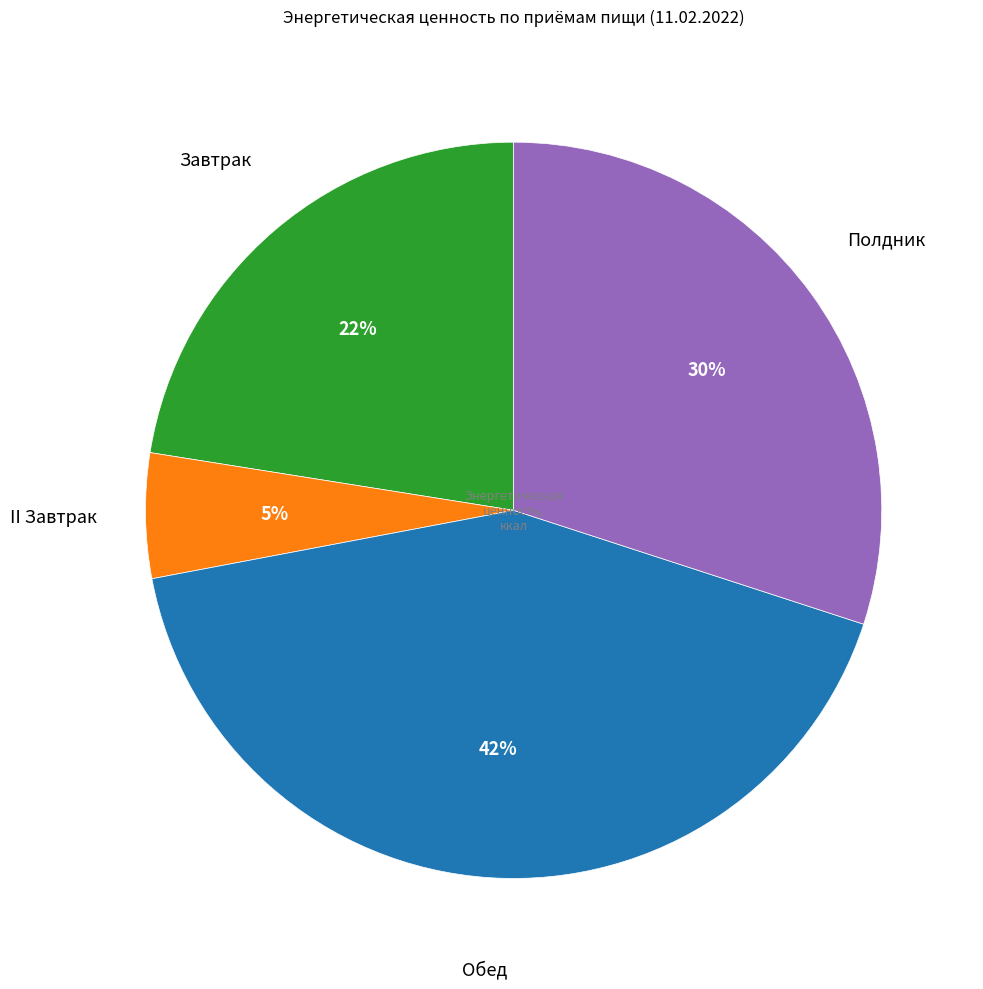

To the nearest percent, what is the average slice percentage?

25%